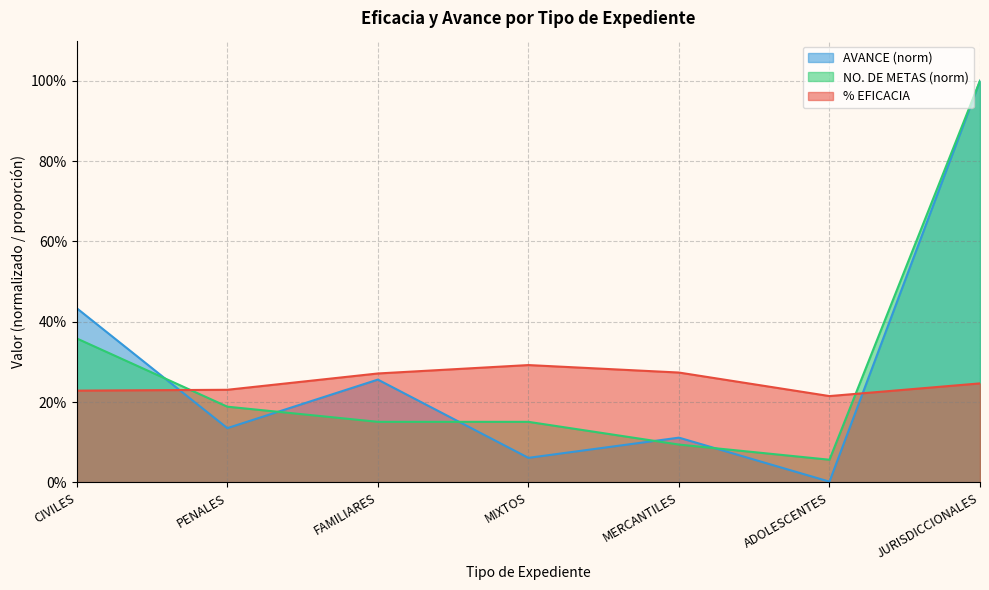

The value of AVANCE at JURISDICCIONALES is 1.0. True or false?

True